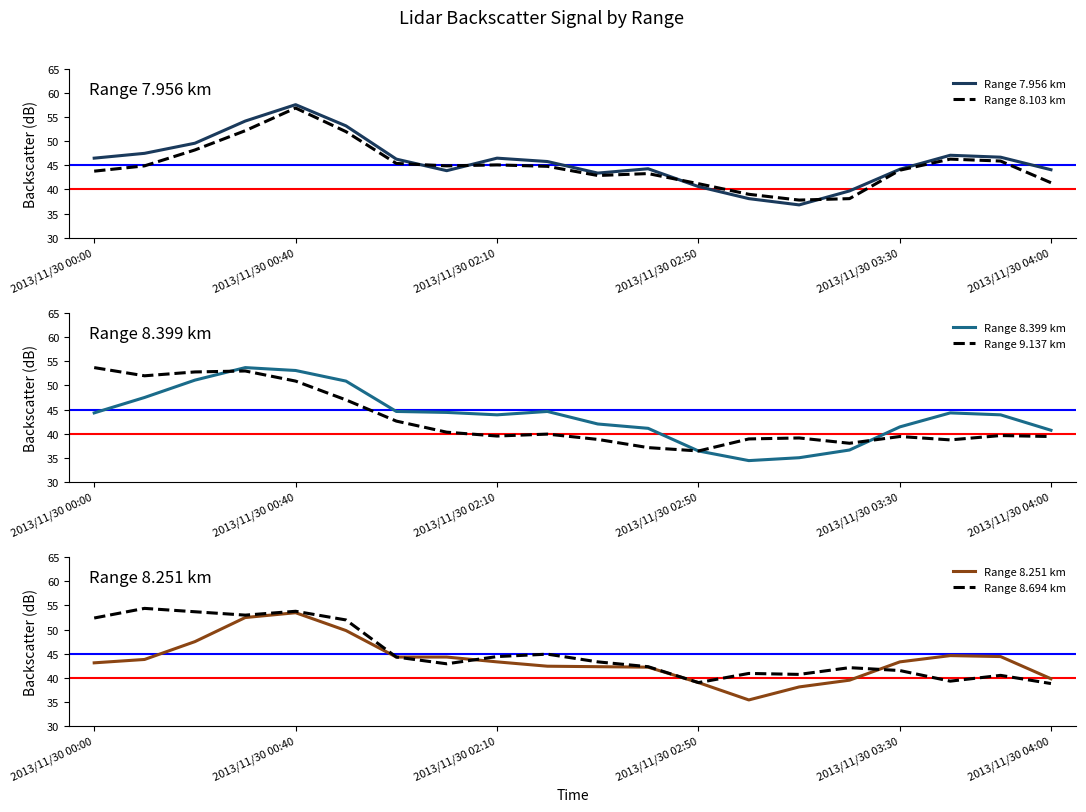

Is it true that Range 7.956 km equals 76.1 at 2013/11/30 00:00?

False